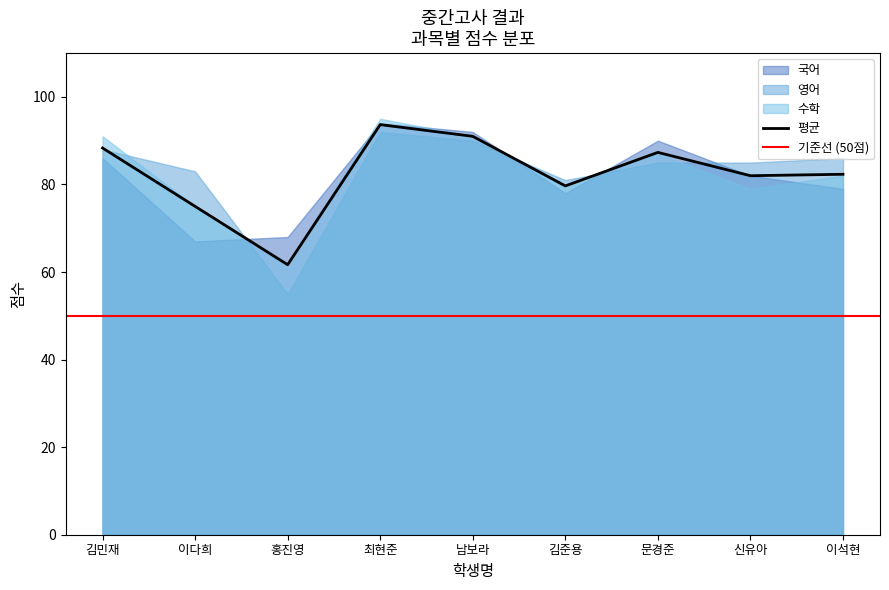

What is the sum of all 평균 values?

741.0